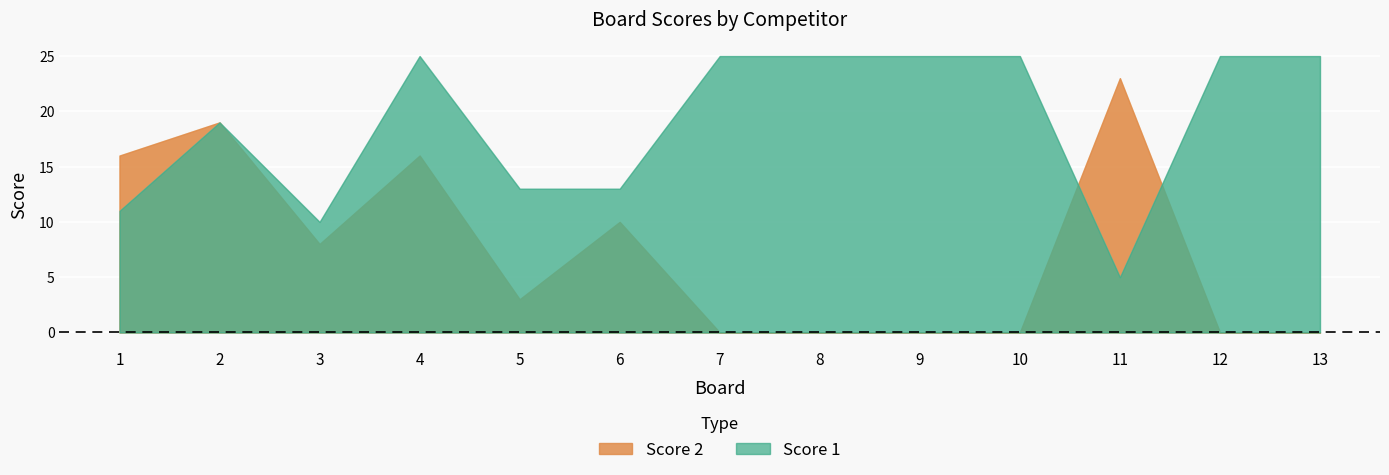

Which label corresponds to the largest value in the chart?

4